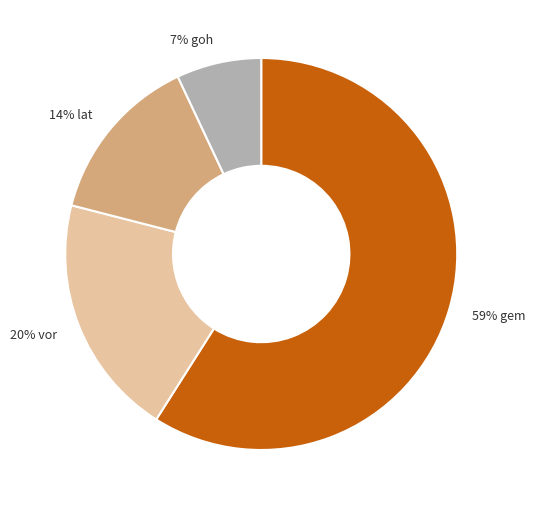

Count the number of slices in the pie.

4